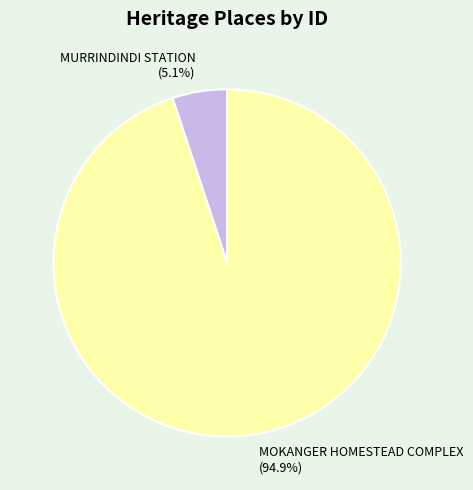

Is there any slice that represents more than half of the pie?

Yes